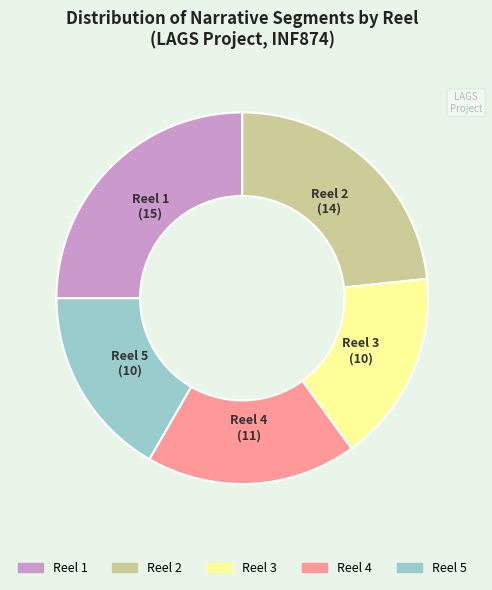

To the nearest percent, what is the difference between the largest and smallest slice percentages?

8%